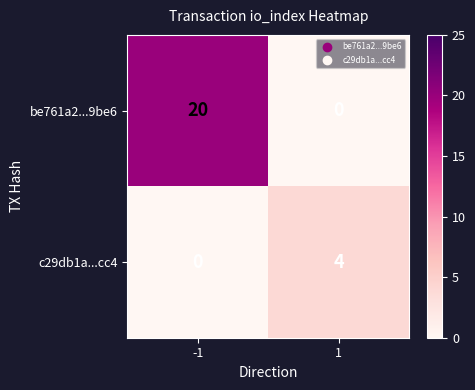

What is the average value of the be761a2...9be6 series?

10